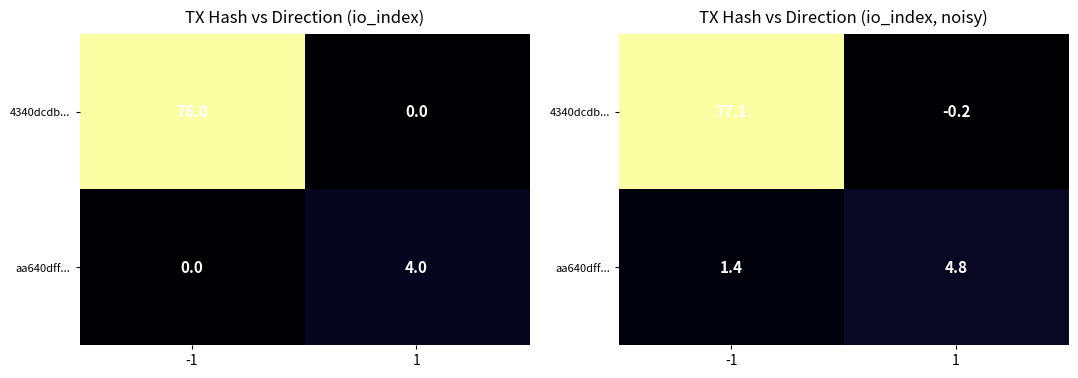

What is the total value across all series at -1?

78.5